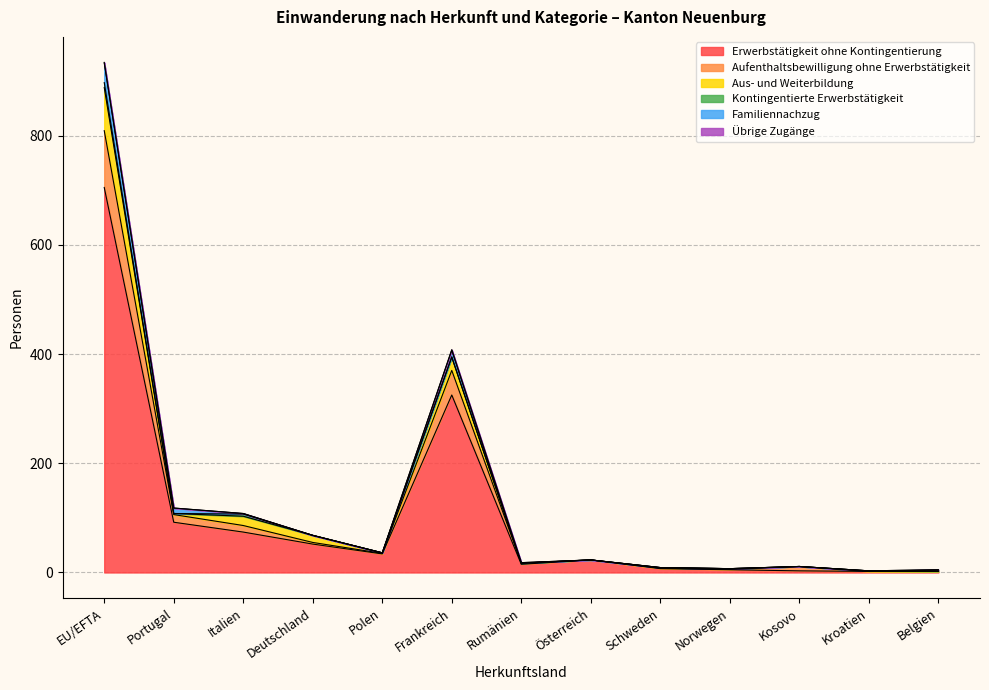

How many interior local peaks does the Übrige Zugänge series have?

1